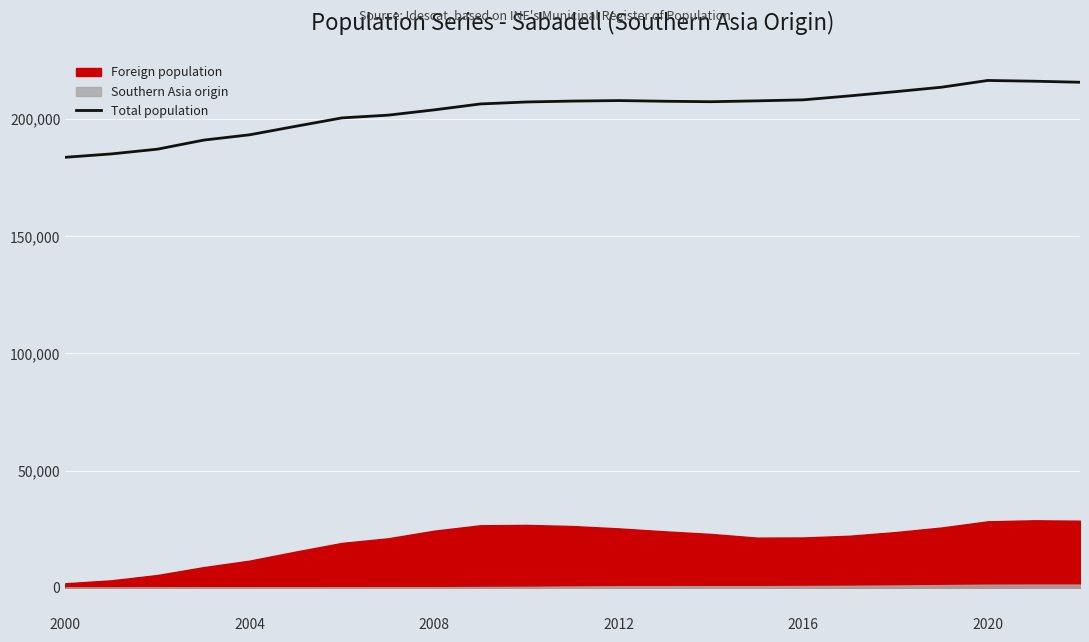

Count the number of categories in the chart.

23